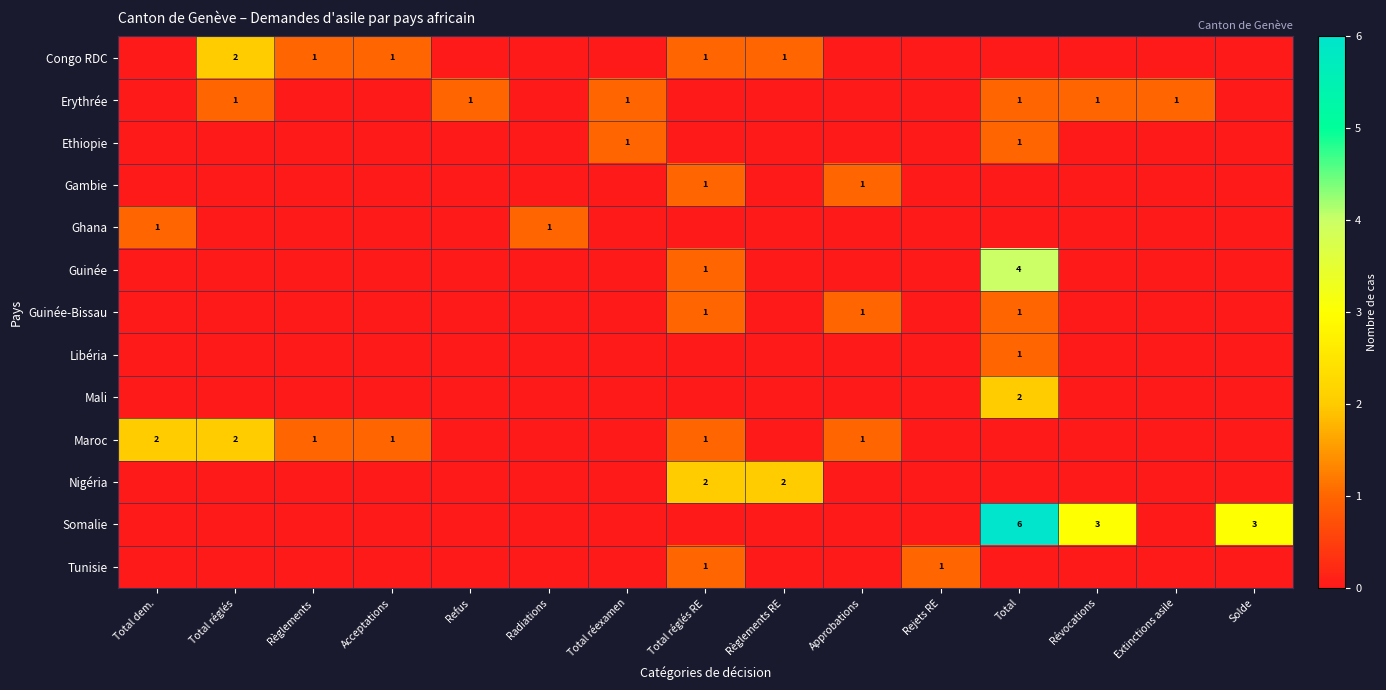

What is the total value across all series at Règlements RE?

3